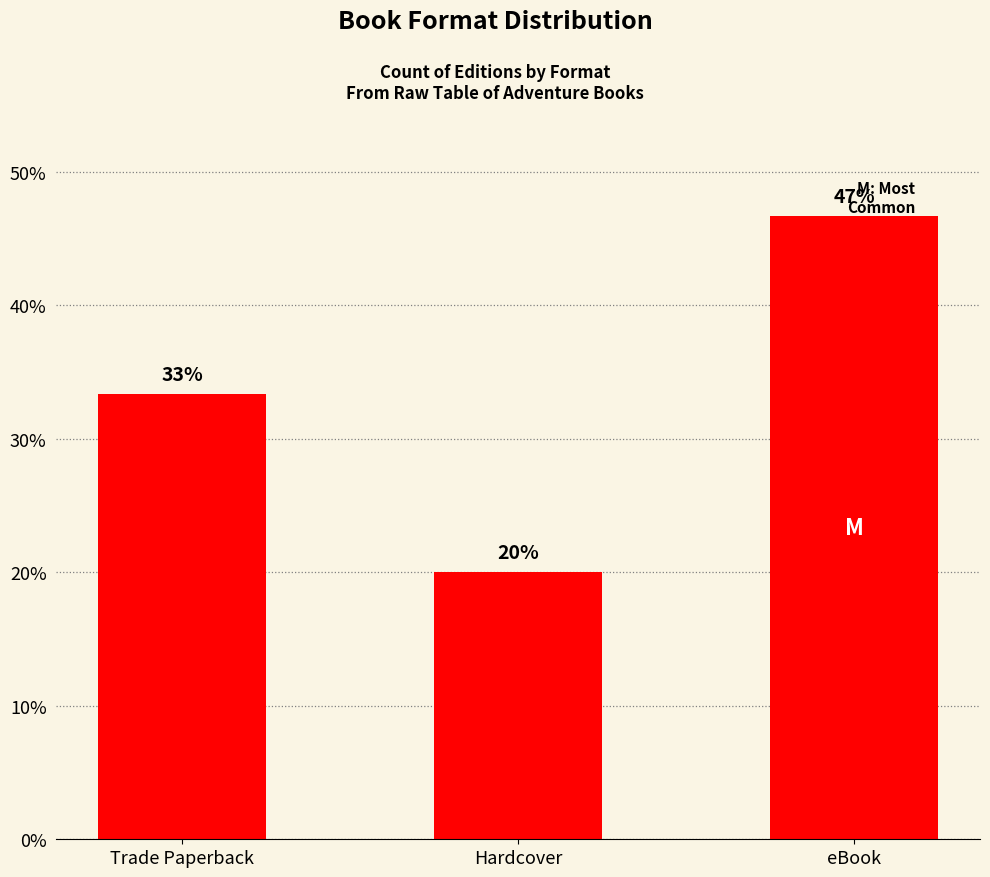

Rank the categories by value from highest to lowest.

eBook, Trade Paperback, Hardcover